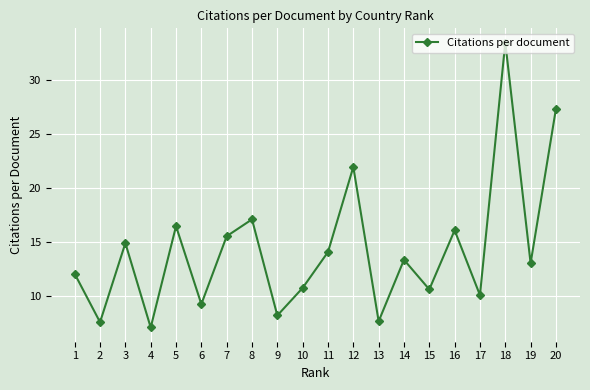

How many series are shown in this chart?

1